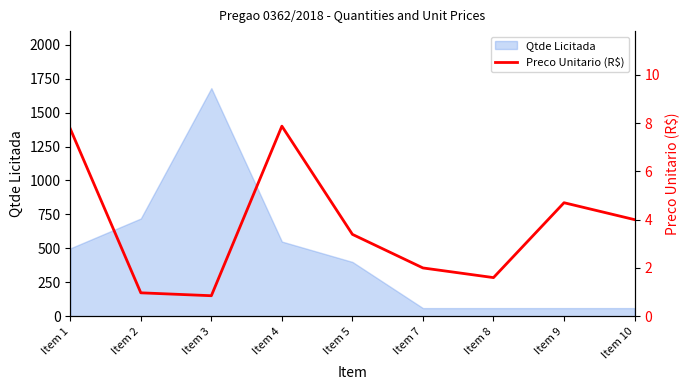

Reading right to left, extract all data points from this chart.

4.0	4.7	1.6	2.0	3.4	7.9	0.8	1.0	7.8